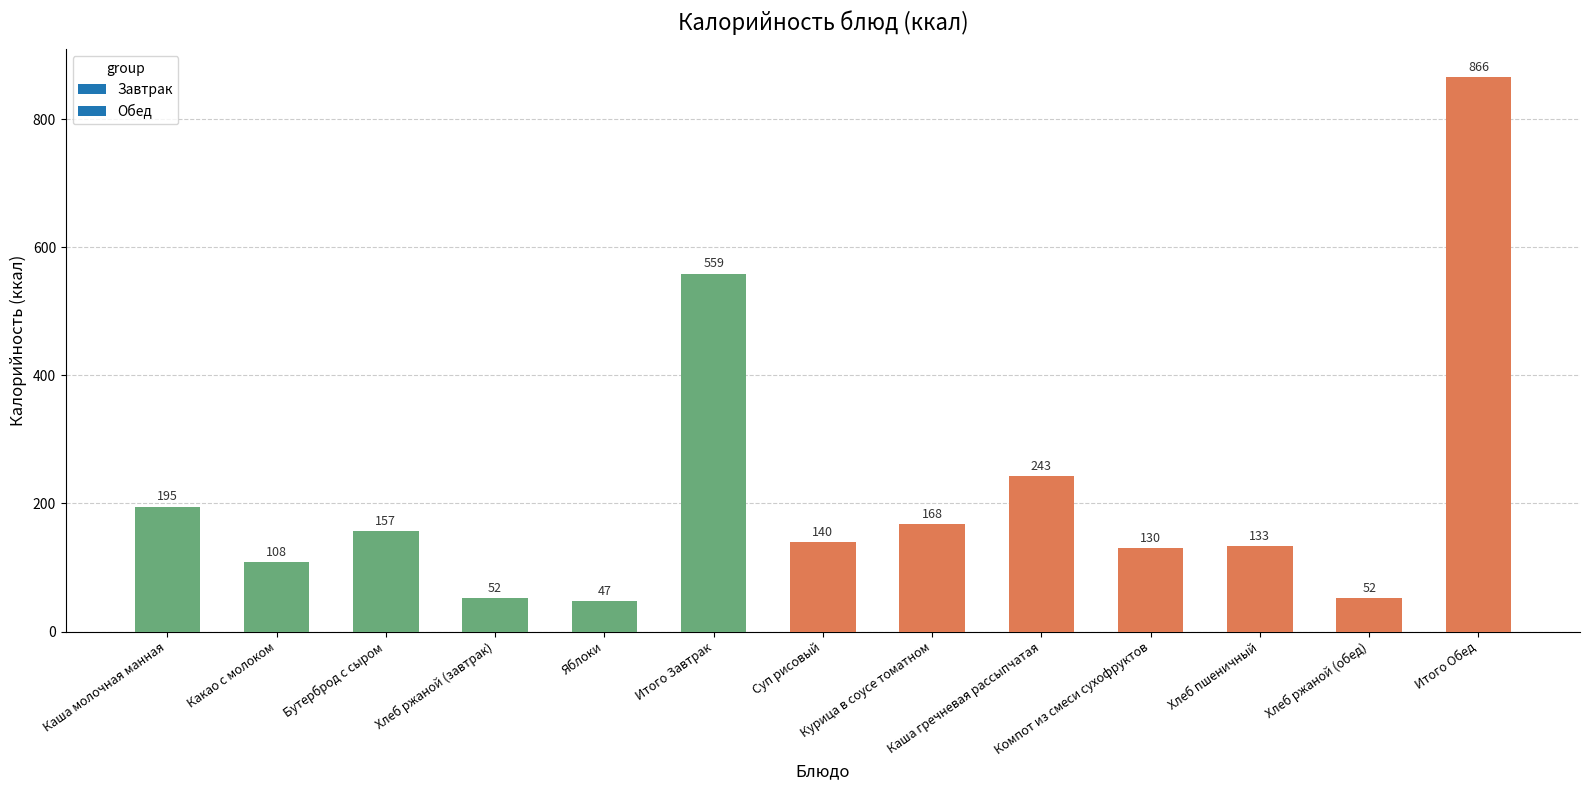

Reading right to left, transcribe all the data shown in this chart.

Итого Обед=866	Хлеб ржаной (обед)=52	Хлеб пшеничный=133	Компот из смеси сухофруктов=130	Каша гречневая рассыпчатая=243	Курица в соусе томатном=168	Суп рисовый=140	Итого Завтрак=559	Яблоки=47	Хлеб ржаной (завтрак)=52	Бутерброд с сыром=157	Какао с молоком=108	Каша молочная манная=195